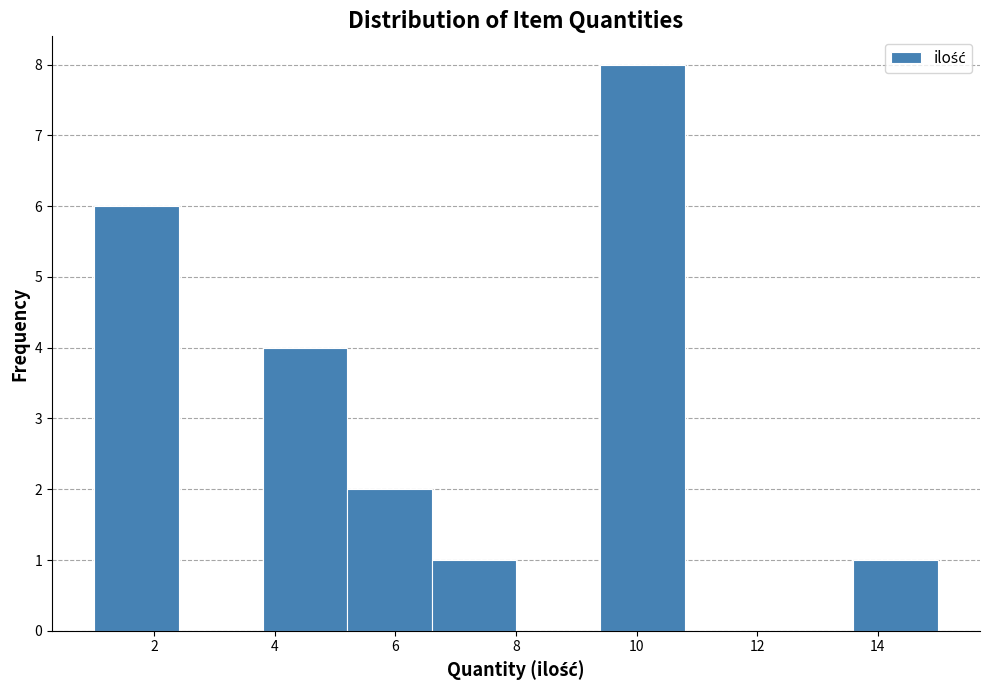

Reading left to right, list every bar in this chart as the range it spans on the x-axis followed by its height. The values are not printed on the chart, so give them approximately, as read against the axis.

1.0 to 2.4: 6
2.4 to 3.8: 0
3.8 to 5.2: 4
5.2 to 6.6: 2
6.6 to 8.0: 1
8.0 to 9.4: 0
9.4 to 10.8: 8
10.8 to 12.2: 0
12.2 to 13.6: 0
13.6 to 15.0: 1